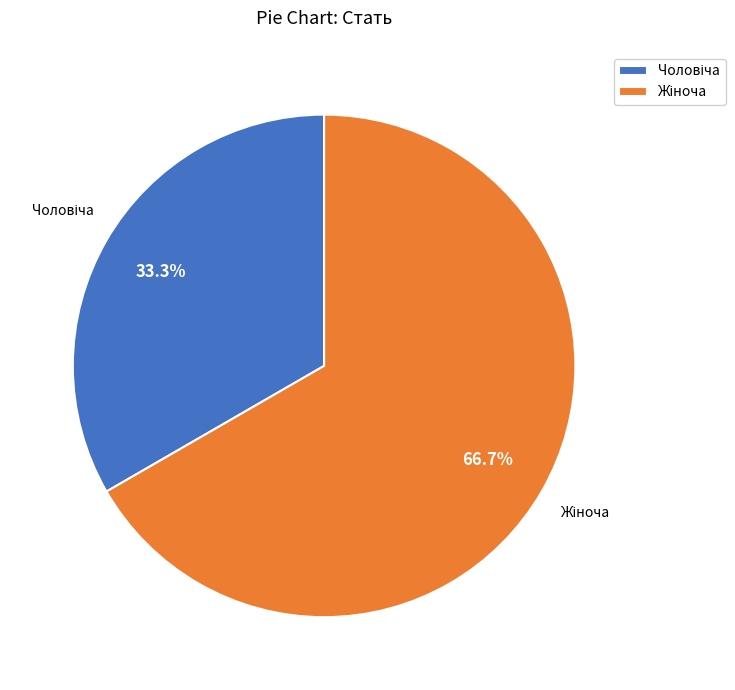

Is there any slice that represents more than half of the pie?

Yes